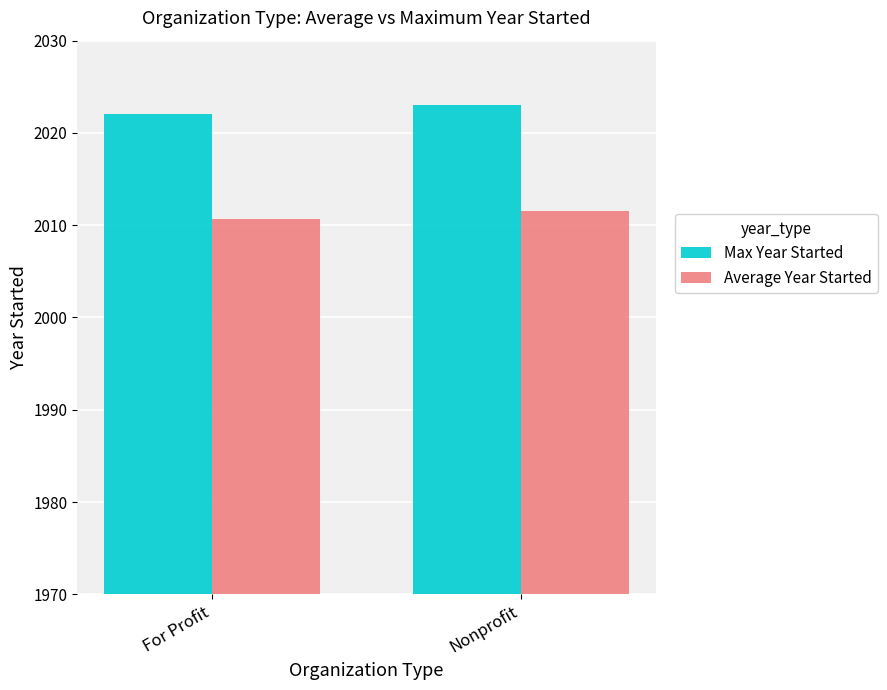

At how many categories does at least one series exceed 2010?

2